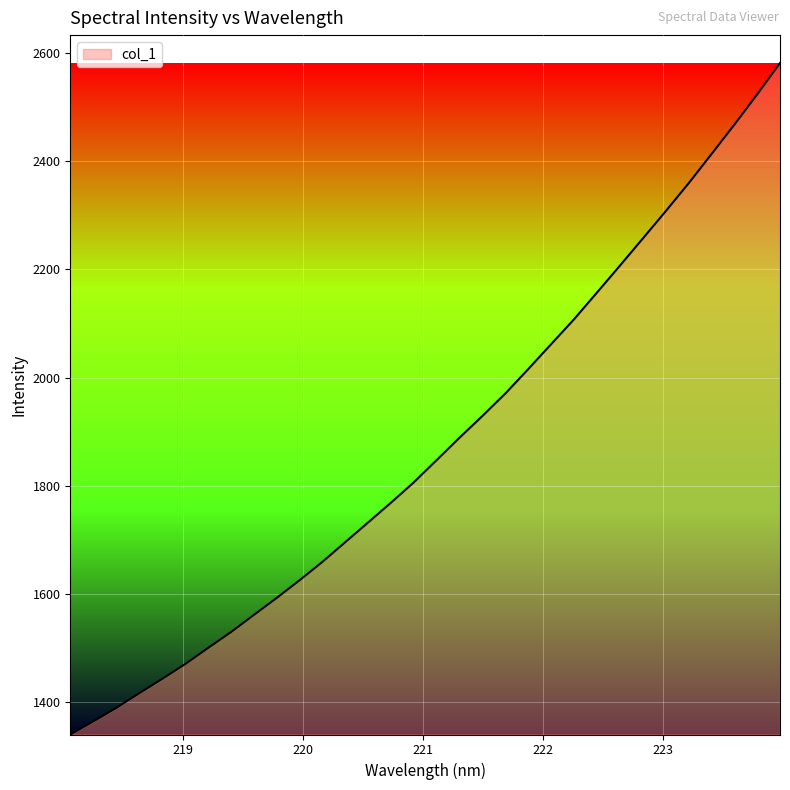

What is the difference between the maximum and minimum values?

1240.7